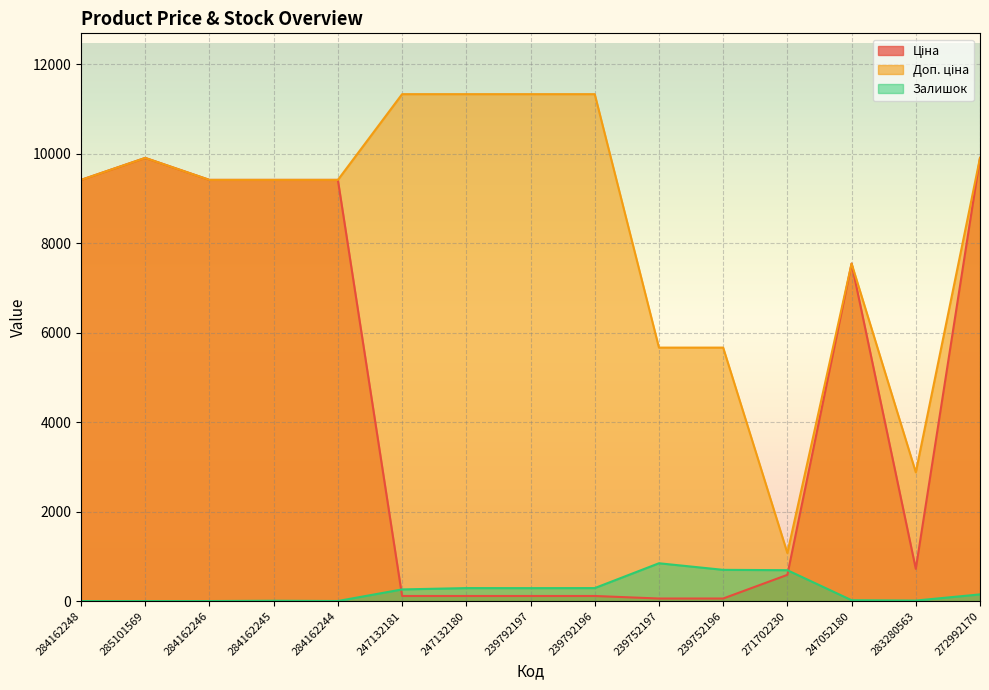

Reading left to right, what are all the values shown in this chart?

Ціна: 9416.9	9908.5	9416.9	9416.9	9416.9	113.3	113.3	113.3	113.3	56.7	56.7	586.0	7545.9	719.6	9908.5
Доп. ціна: 9416.9	9908.5	9416.9	9416.9	9416.9	11334.0	11334.0	11334.0	11334.0	5667.0	5667.0	1074.5	7545.9	2878.5	9908.5
Залишок: 0.0	0.0	0.0	7.0	1.0	260.0	290.0	289.0	290.0	845.0	698.0	690.0	19.0	11.0	149.0